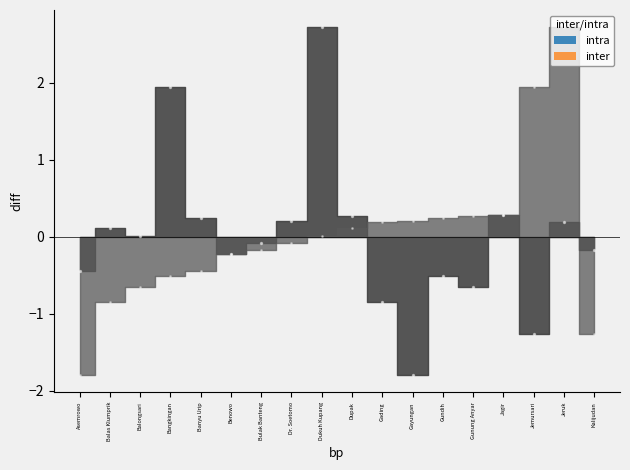

What are all the series names shown in the legend?

intra, inter